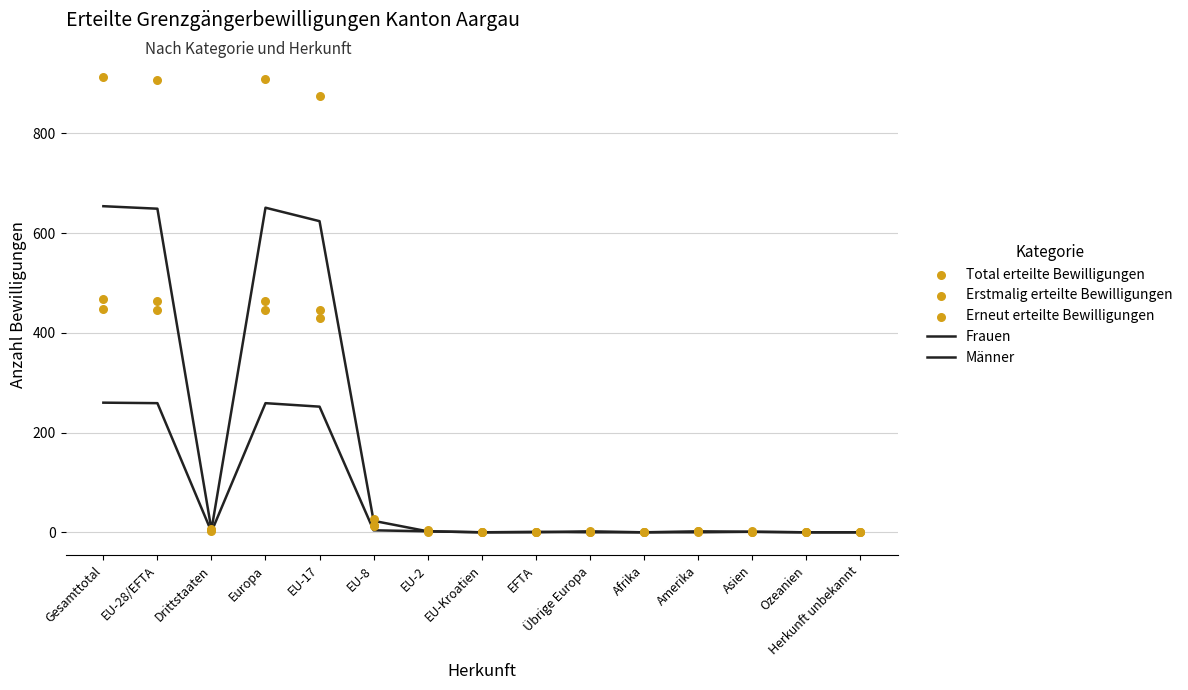

Which series contains the highest Y value?

Total erteilte Bewilligungen